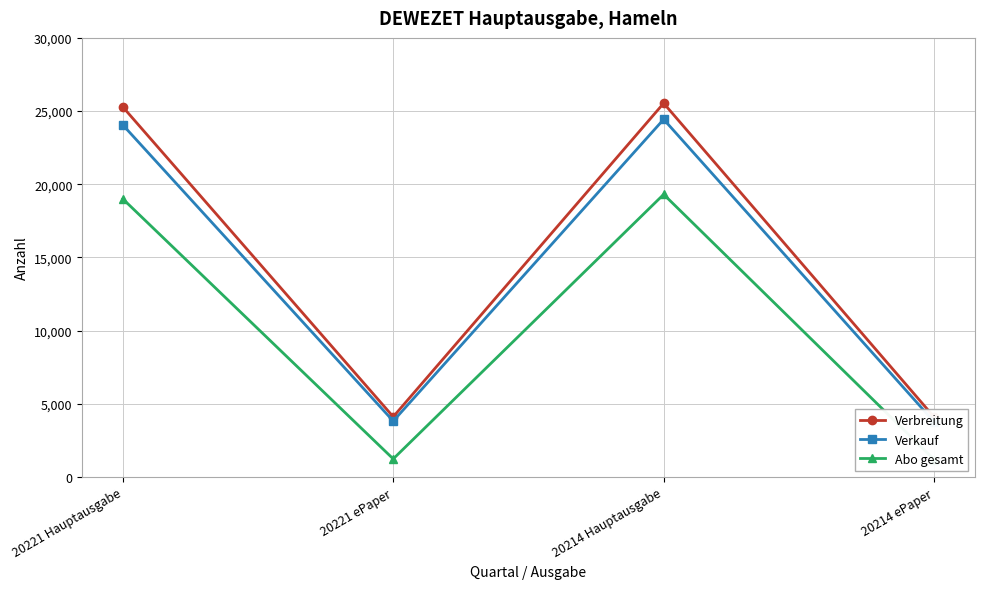

True or false: Verkauf and Verbreitung cross at least once.

False